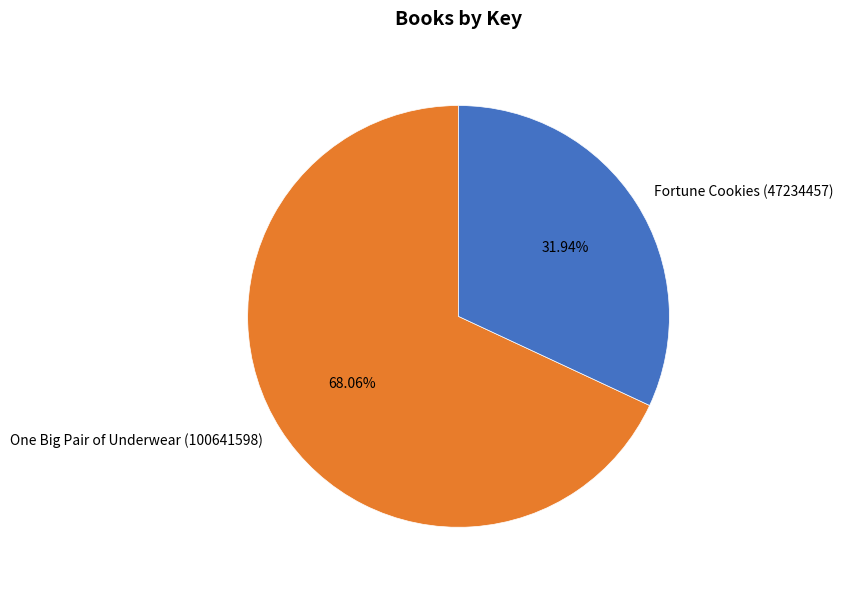

Which slice is the largest?

One Big Pair of Underwear (100641598)